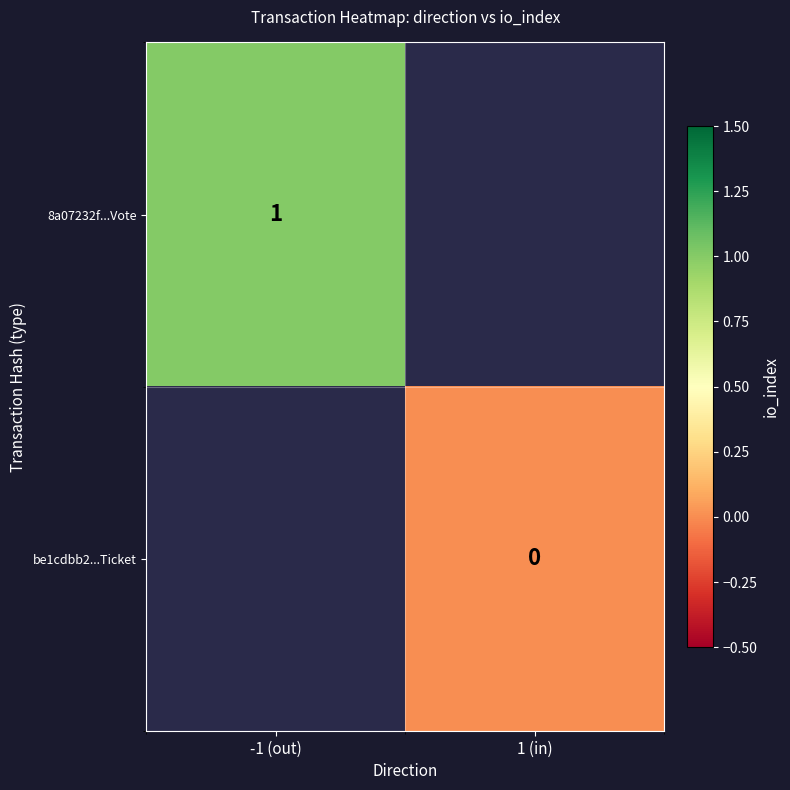

Is the value of be1cdbb2...Ticket at 1 (in) greater than the value of 8a07232f...Vote at -1 (out)?

No